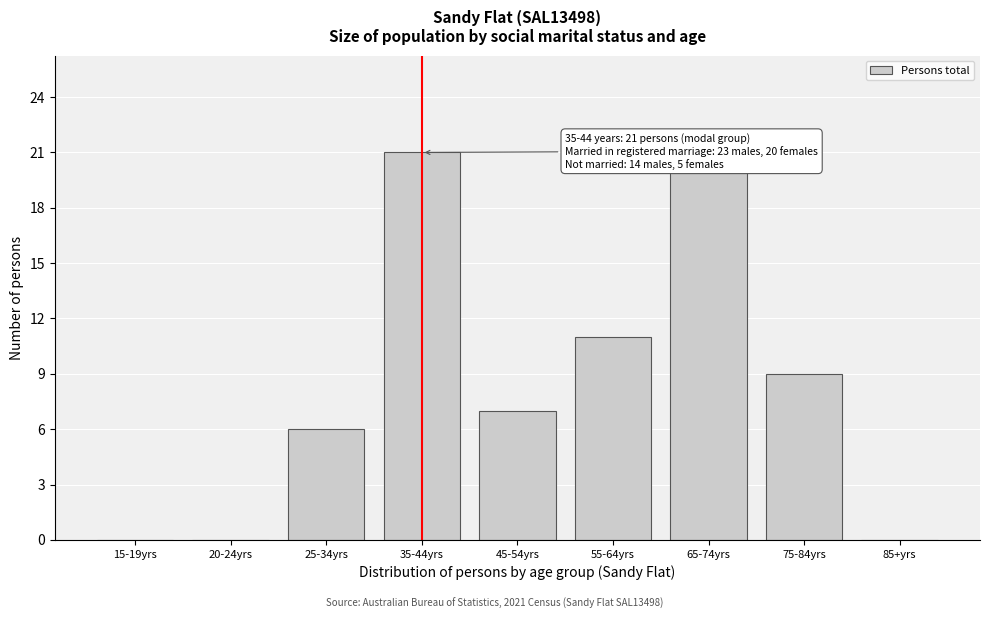

Reading left to right, what are all the values shown in this chart?

15-19yrs=0	20-24yrs=0	25-34yrs=6	35-44yrs=21	45-54yrs=7	55-64yrs=11	65-74yrs=20	75-84yrs=9	85+yrs=0